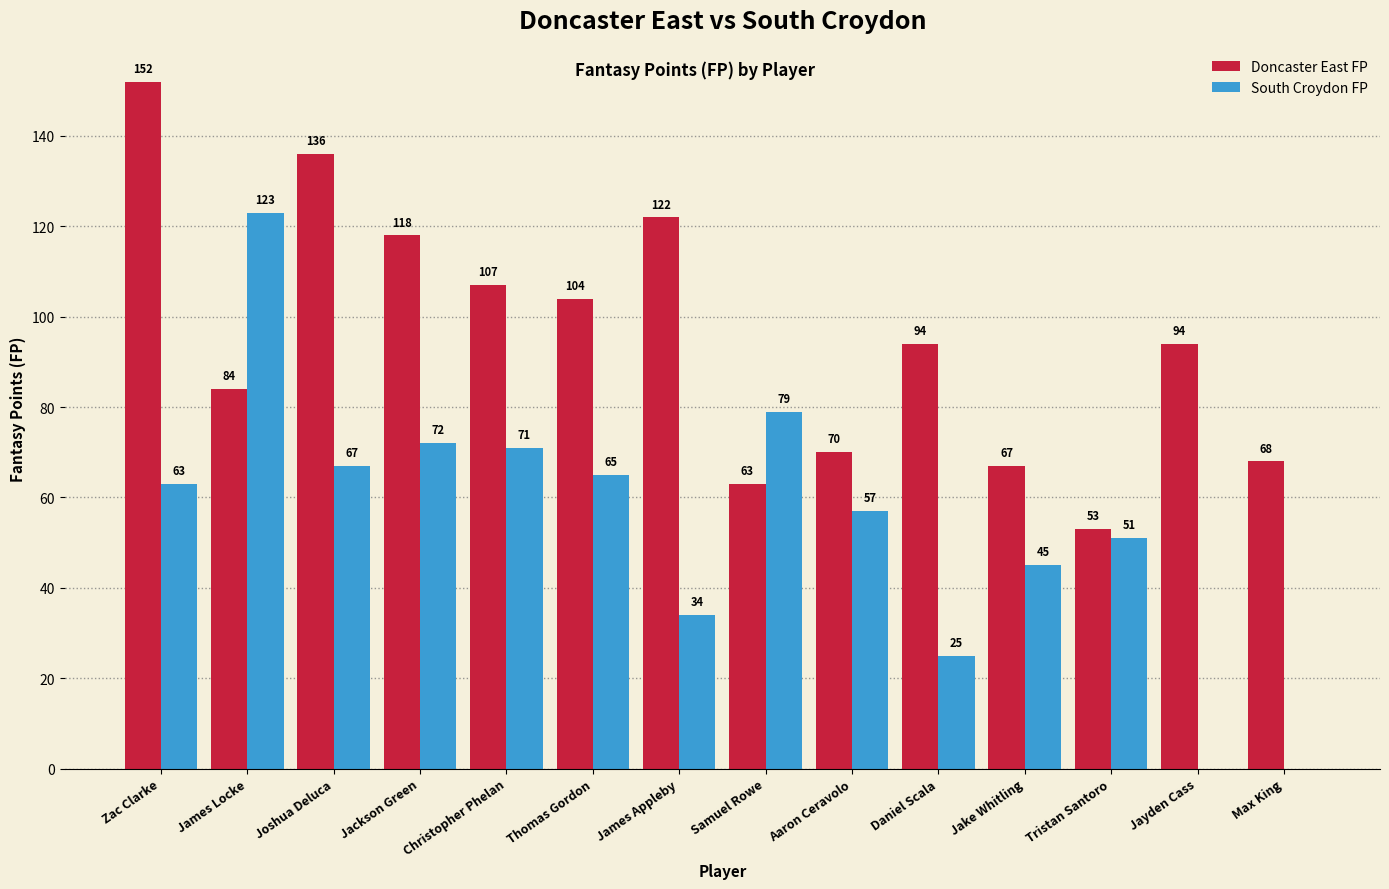

What is the total value across all series at Zac Clarke?

215